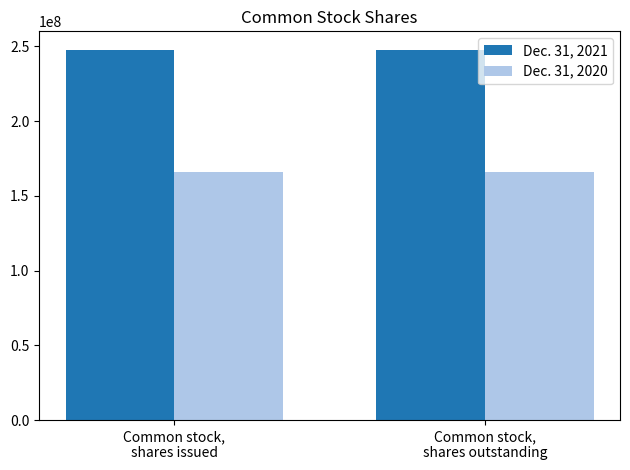

What is the highest value of the Dec. 31, 2020 series?

166125000